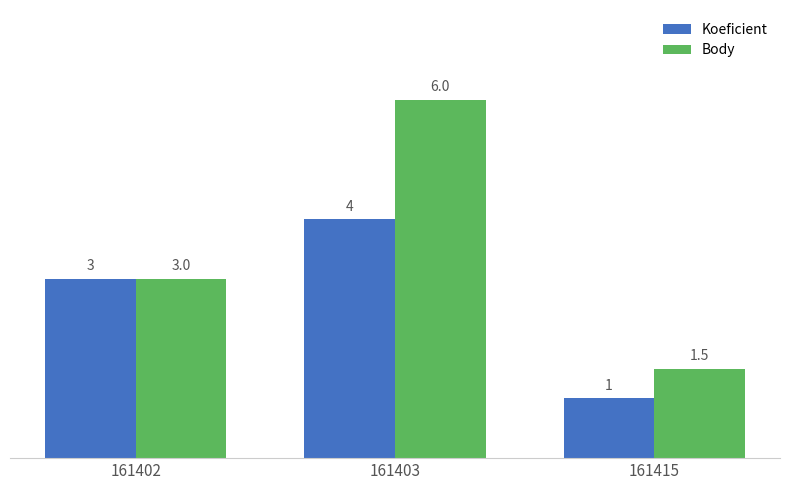

What are all the series names shown in the legend?

Koeficient, Body